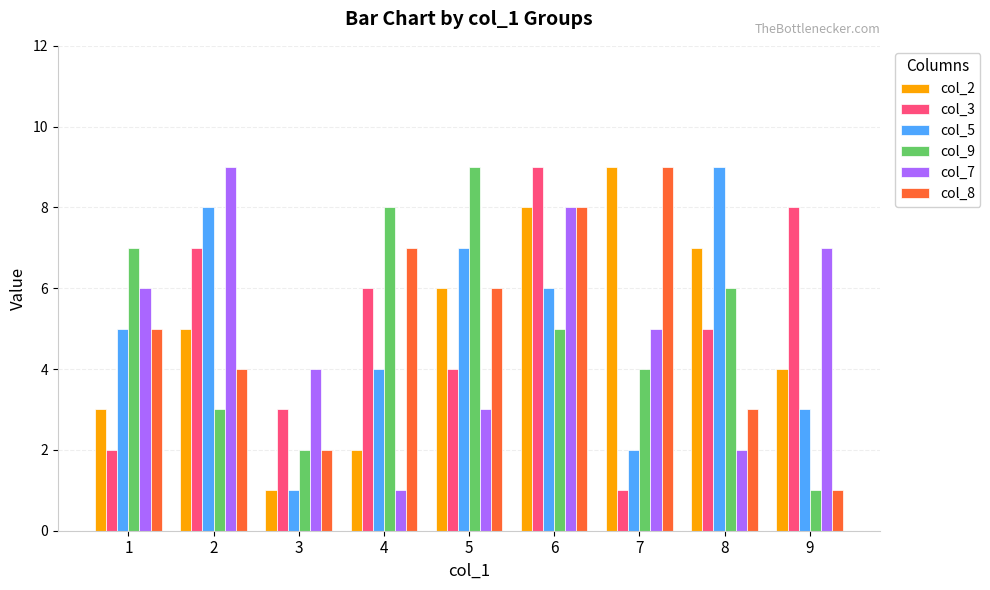

What is the difference between the second highest and second lowest values in the col_9 series?

6